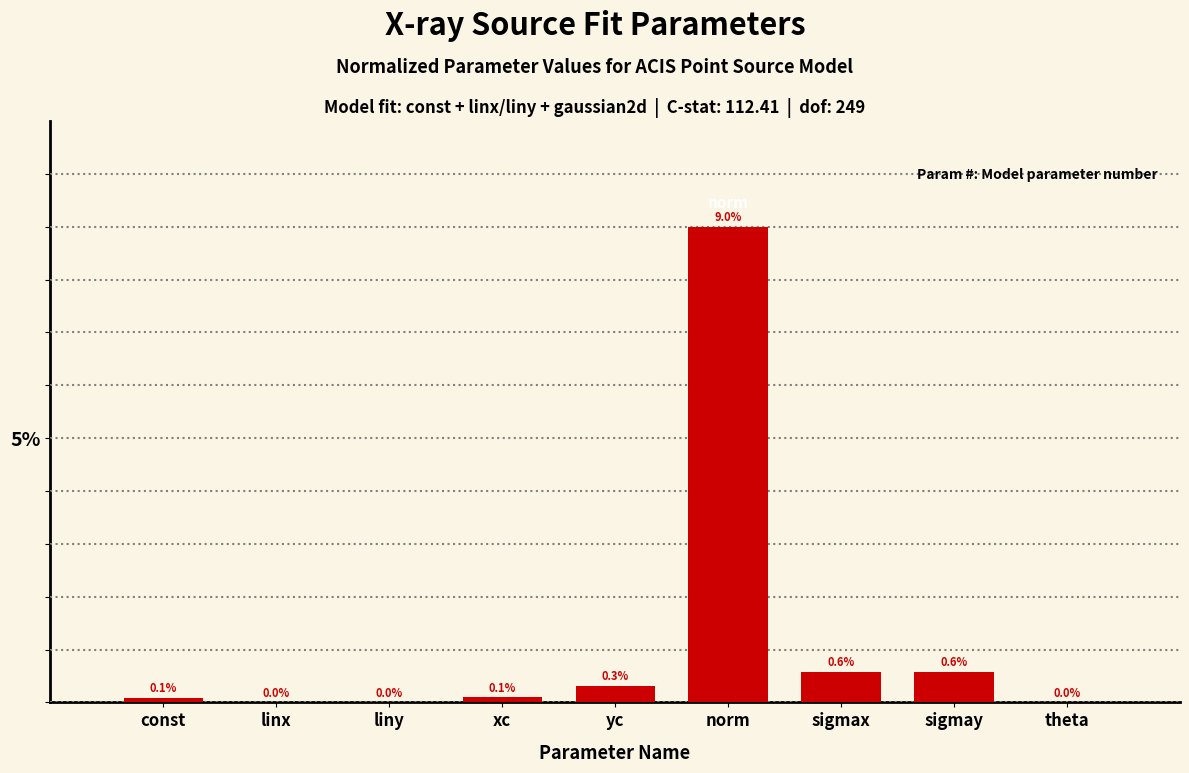

The value at const is 0.1. True or false?

True